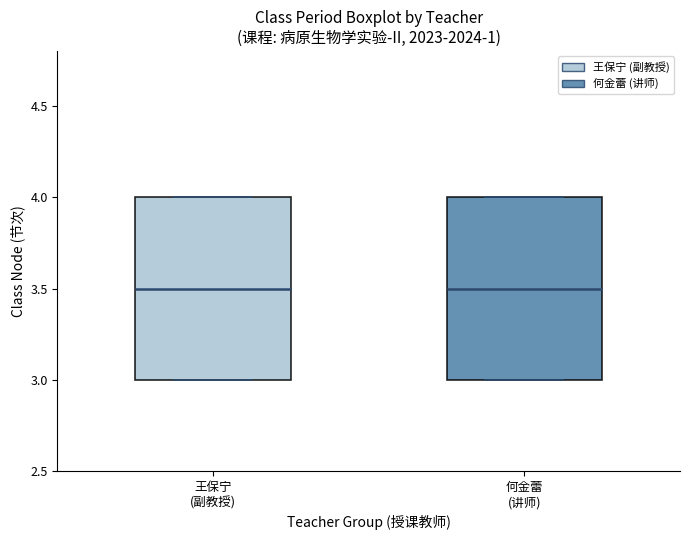

Reading left to right, read every box against the y-axis: the position of its median line, the range the box covers, and the ends of its whiskers. The values are not printed on the chart, so give them approximately, as read against the axis.

王保宁 (副教授): median 3.5, box 3.0 to 4.0, whiskers 3.0 to 4.0
何金蕾 (讲师): median 3.5, box 3.0 to 4.0, whiskers 3.0 to 4.0